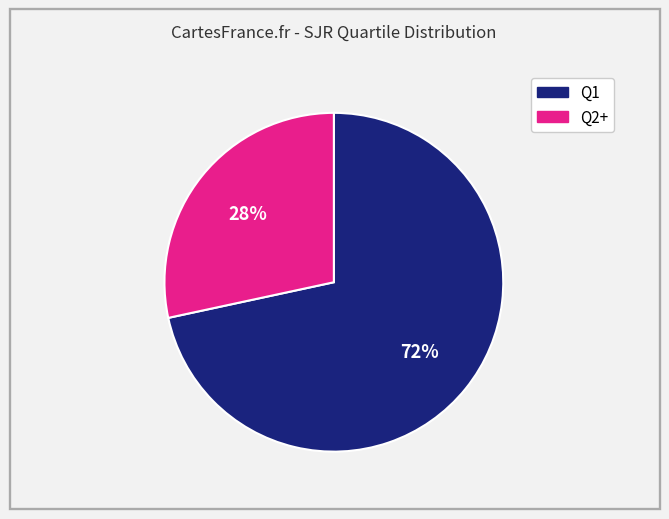

Is there a majority slice in this chart?

Yes